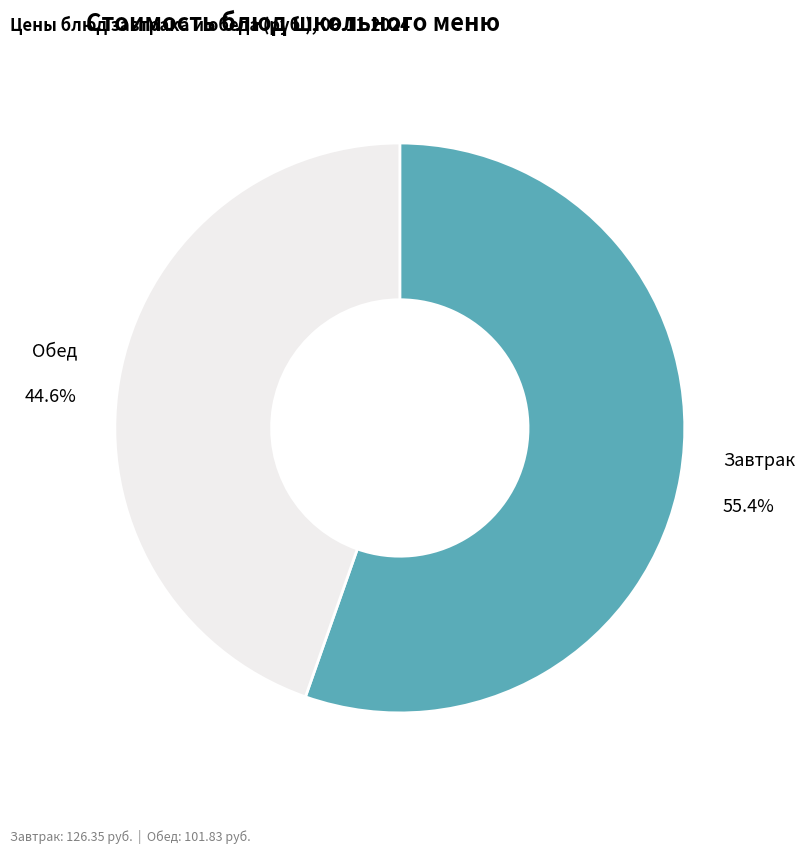

Count the number of slices in the pie.

2